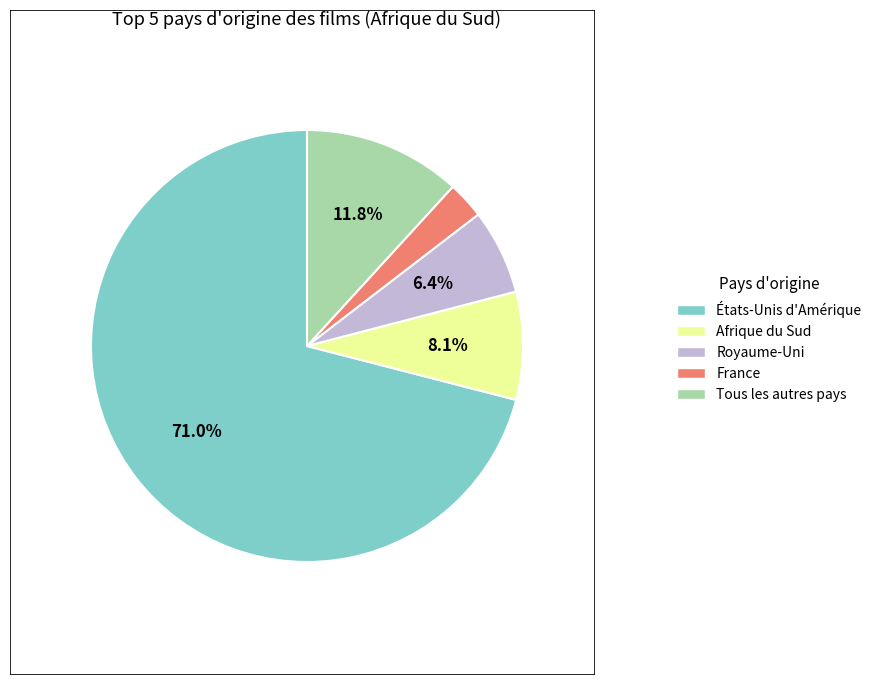

To the nearest percent, what percentage of the pie is Afrique du Sud?

8%